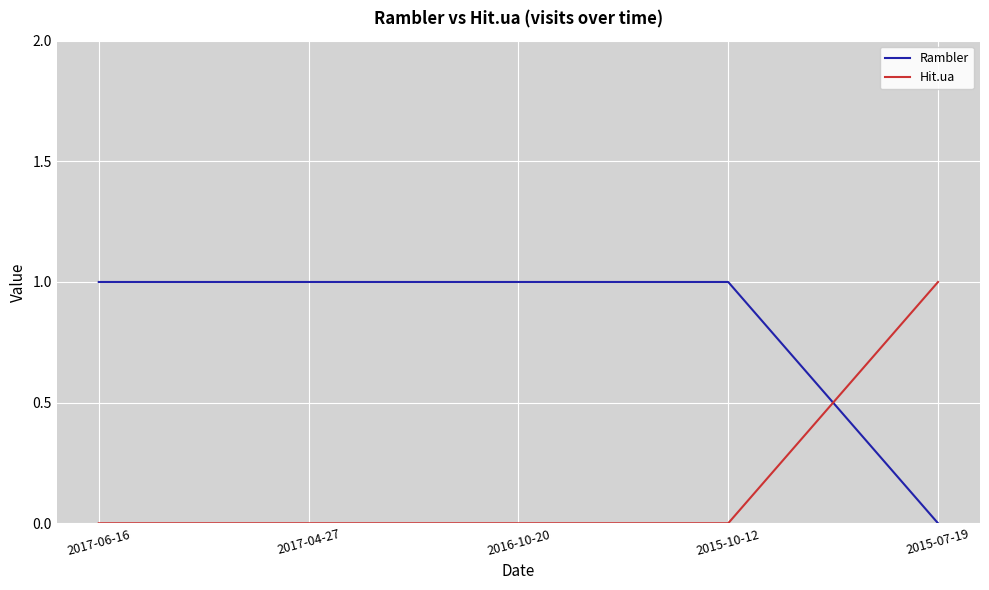

What is the spread (max minus min) of values at 2017-06-16?

1